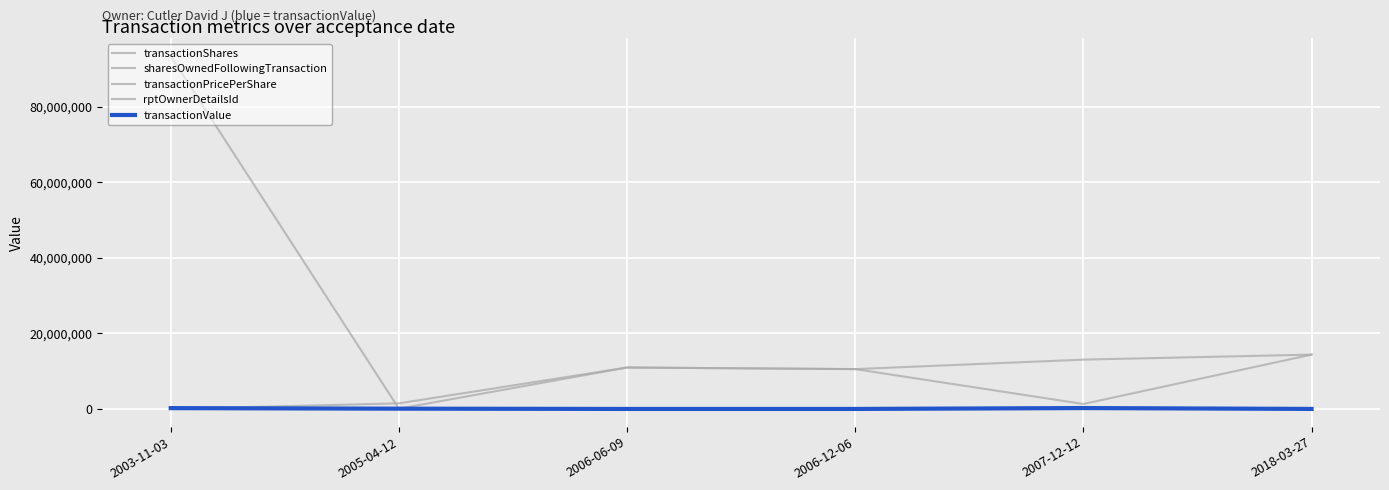

Which series has the largest range (max minus min)?

transactionShares